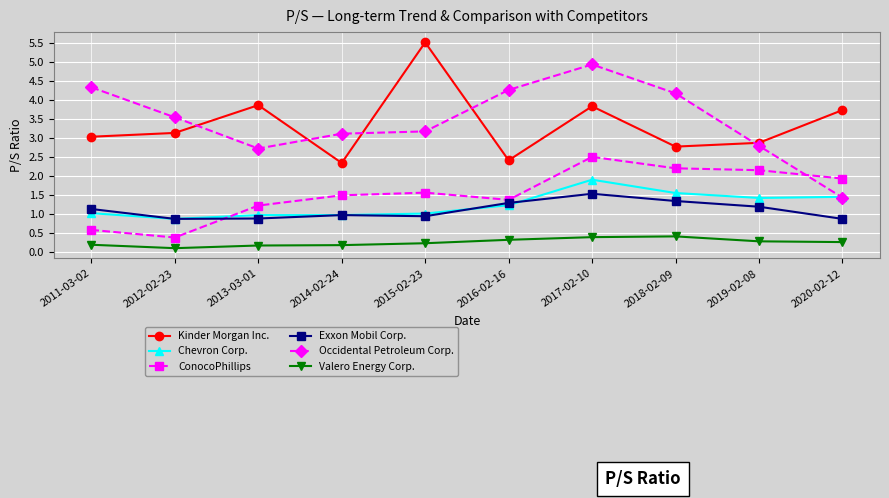

At how many categories does at least one series exceed 5?

1